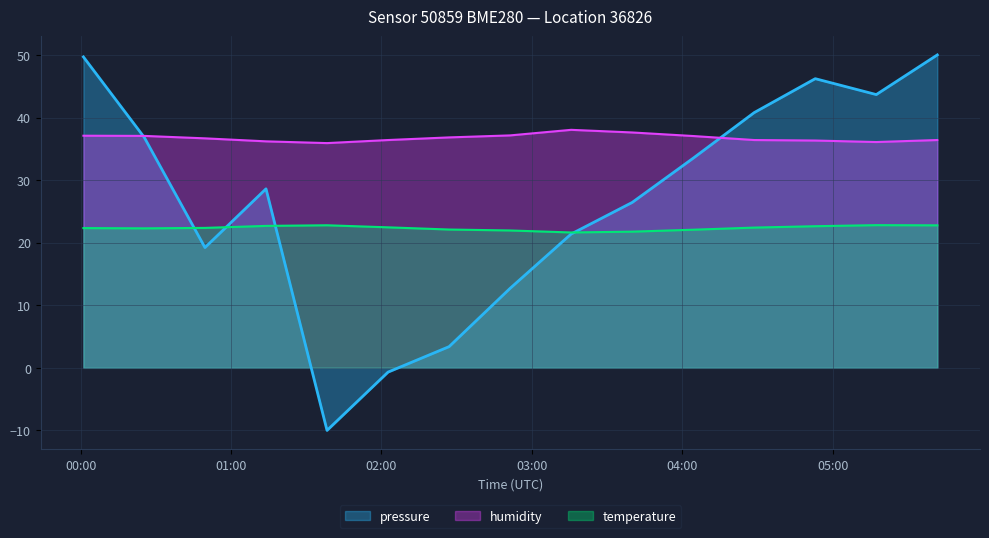

Which has a higher value, 2023-02-19T01:13:56 or 2023-02-19T02:26:59?

2023-02-19T01:13:56